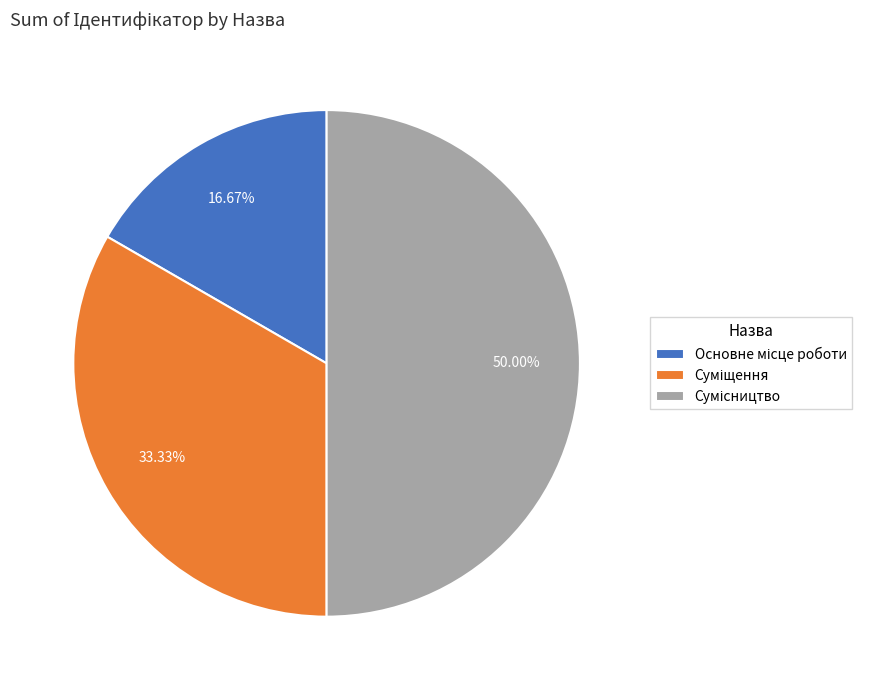

What portion of the pie excludes Сумісництво?

50.0%